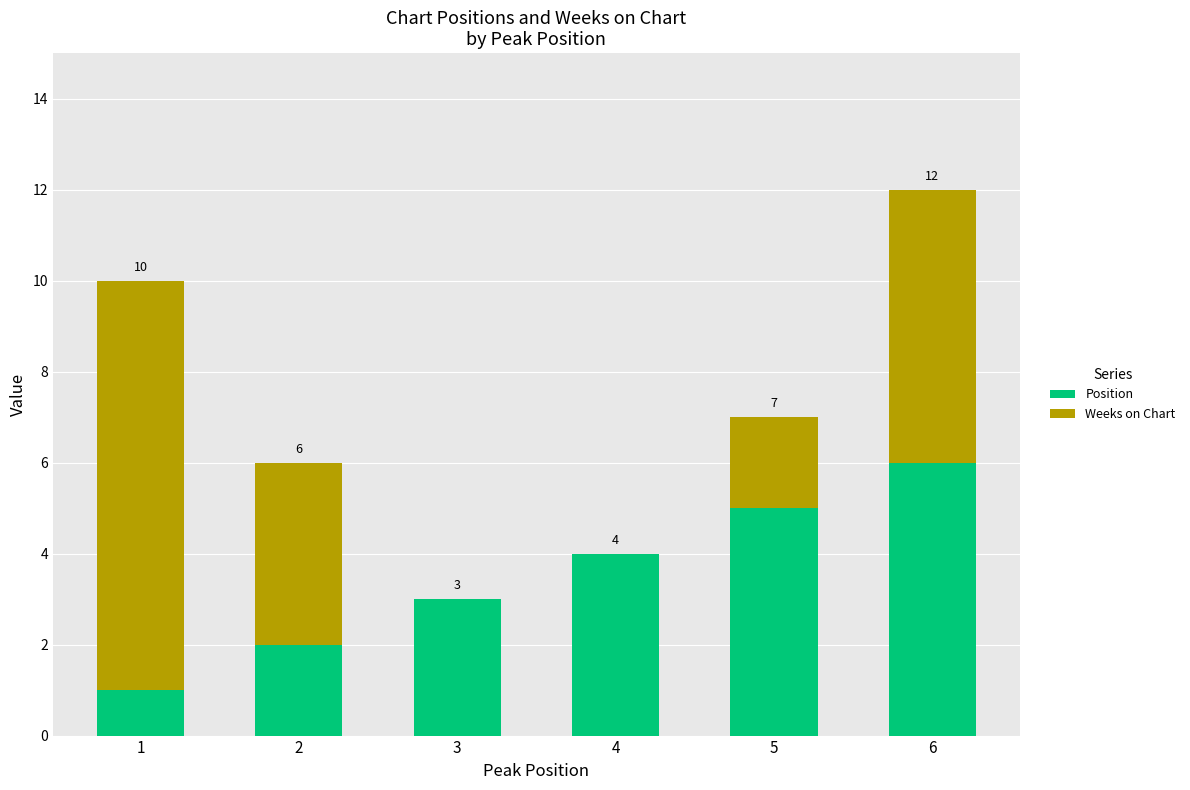

What is the total value across all series at 5?

7